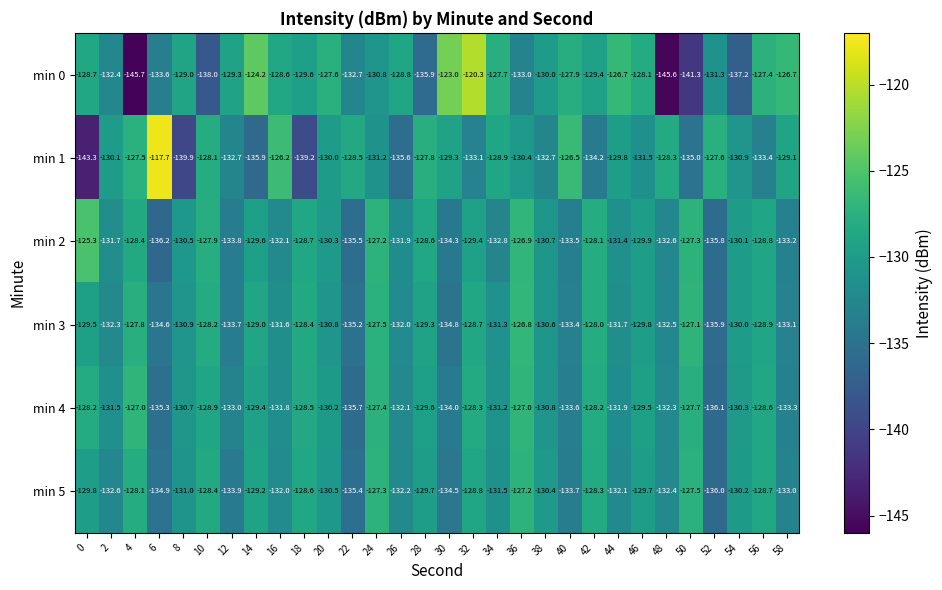

The min 5 series shows -130.5 at 20. True or false?

True